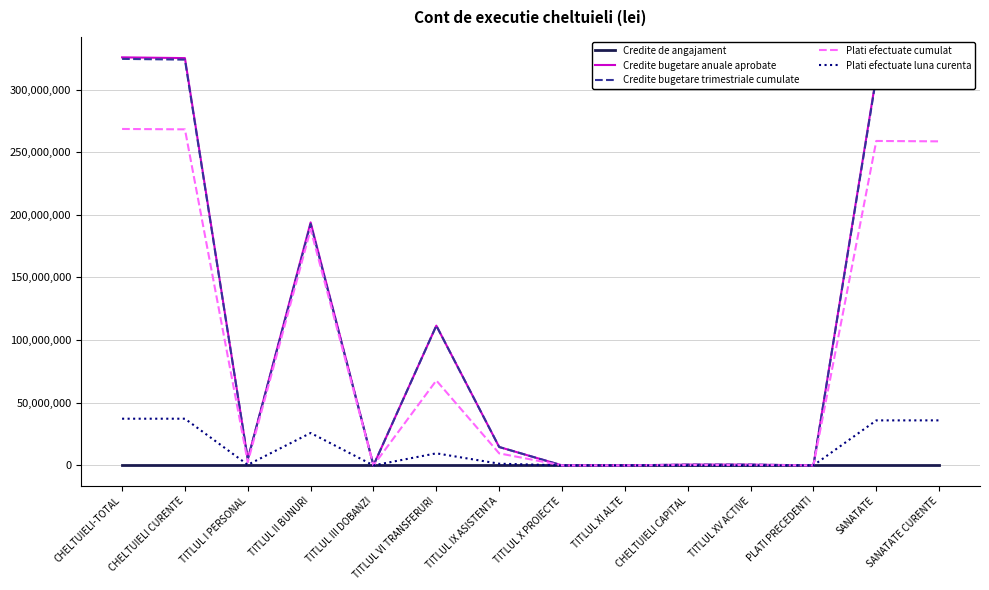

Is the value of Plati efectuate luna curenta at SANATATE greater than the value of Plati efectuate cumulat at TITLUL VI TRANSFERURI?

No